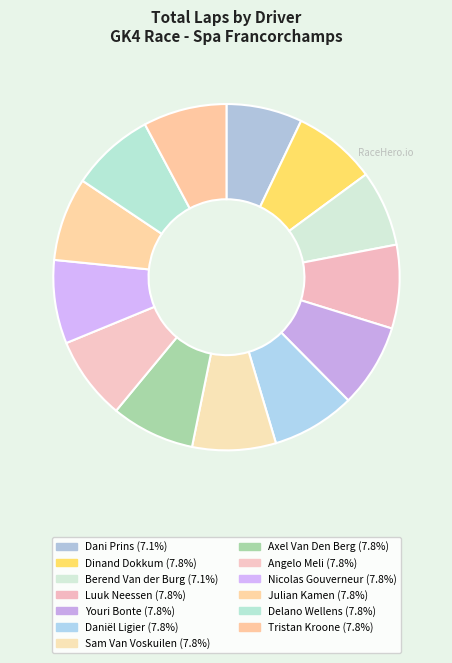

Is it true that Axel Van Den Berg is 8% of the pie?

True